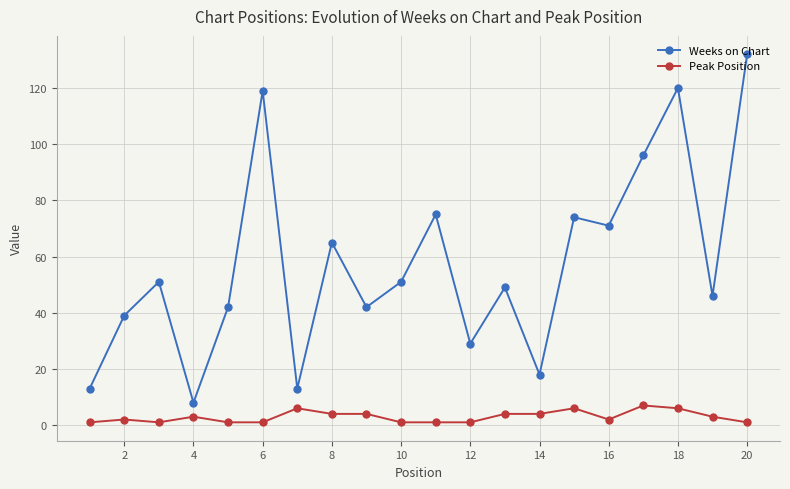

Rank the series by their average value, from lowest to highest.

Peak Position, Weeks on Chart